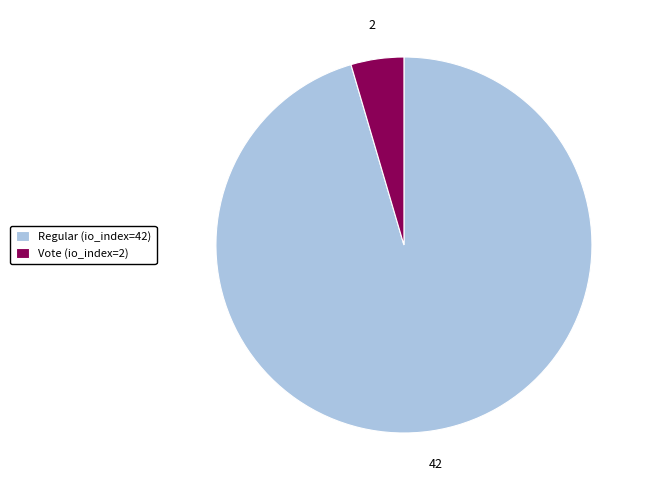

Which has a higher value, Regular (io_index=42) or Vote (io_index=2)?

Regular (io_index=42)